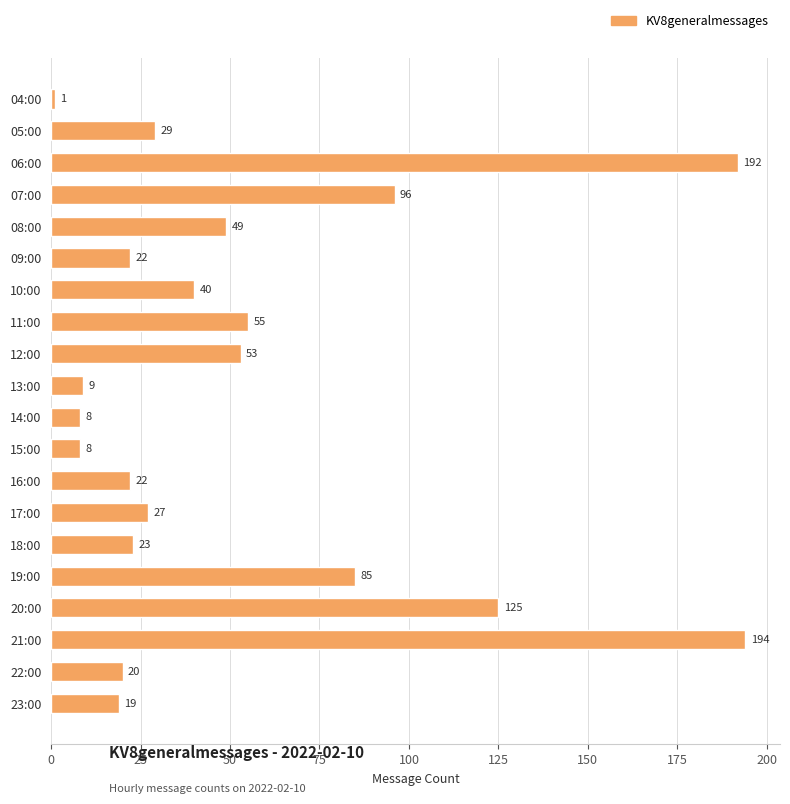

Does the chart contain stacked bars?

No